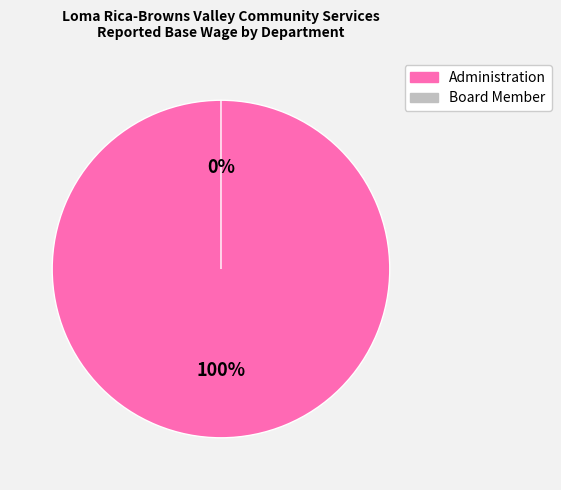

Which category has the smallest portion of the pie?

Board Member